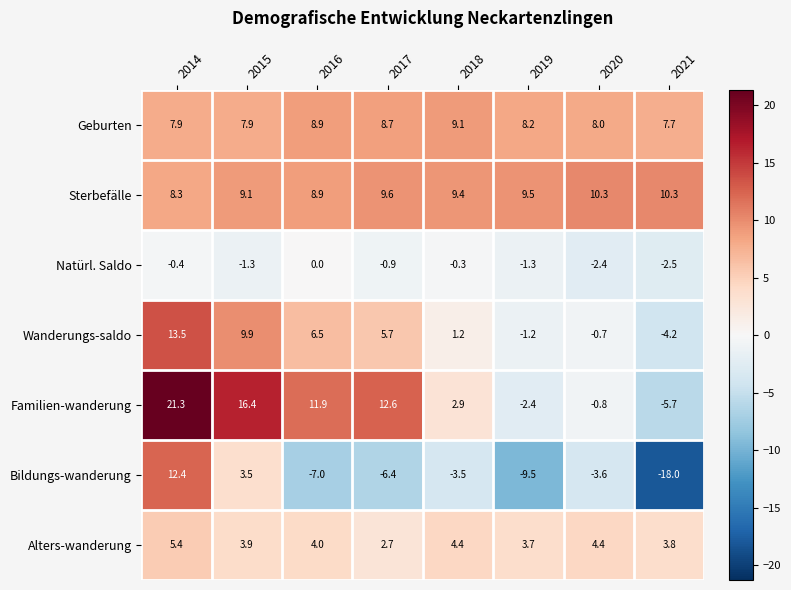

Is the value of Natürl. Saldo at 2015 greater than the value of Sterbefälle at 2017?

No